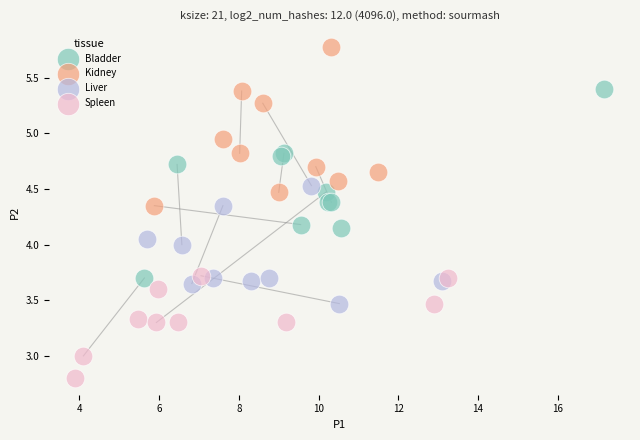

Which series contains the highest Y value?

Kidney